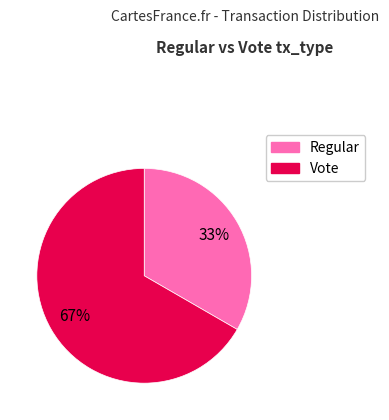

Which category has the smallest portion of the pie?

Regular